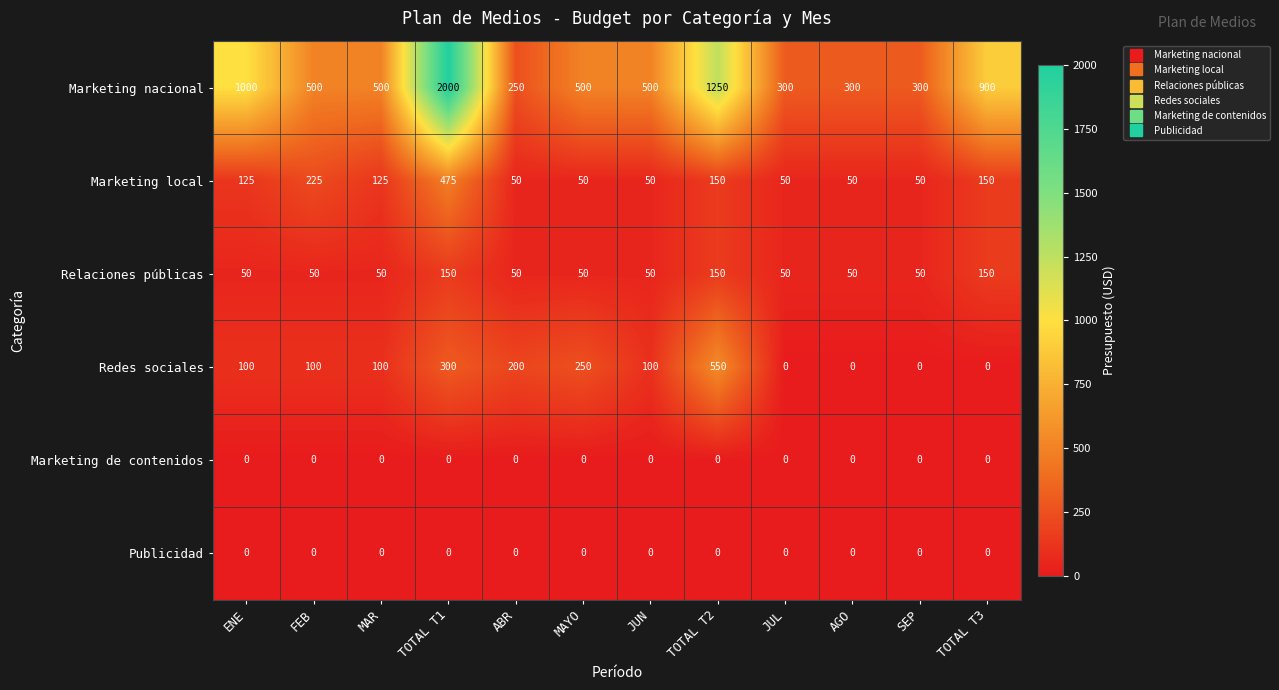

At how many categories does at least one series exceed 108?

12